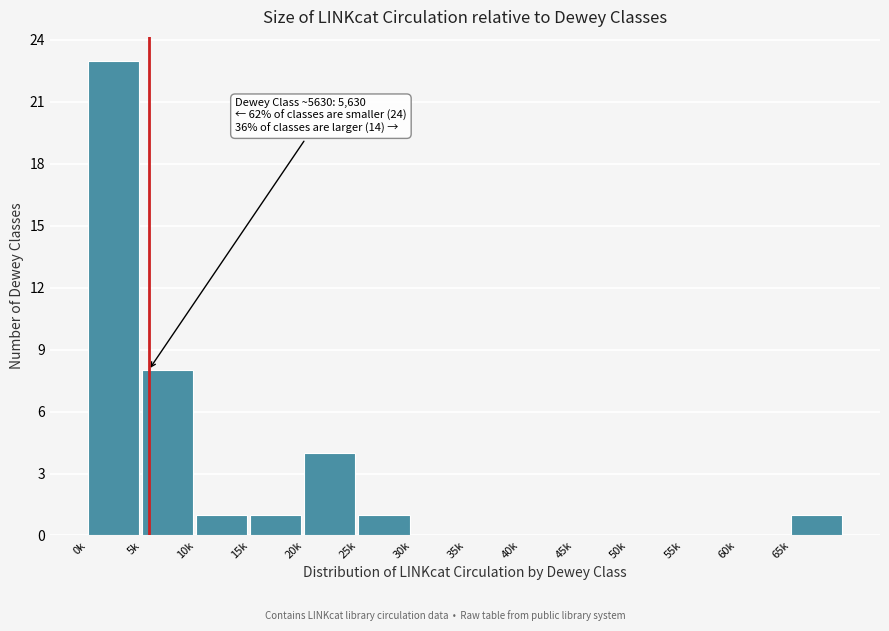

Reading right to left, transcribe all the data shown in this chart.

65k=1	60k=0	55k=0	50k=0	45k=0	40k=0	35k=0	30k=0	25k=1	20k=4	15k=1	10k=1	5k=8	0k=23